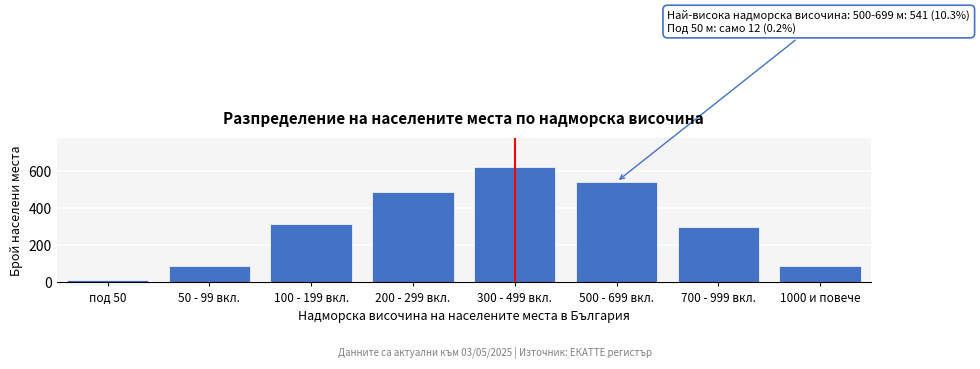

True or false: the data shows 83 at 700 - 999 вкл..

False